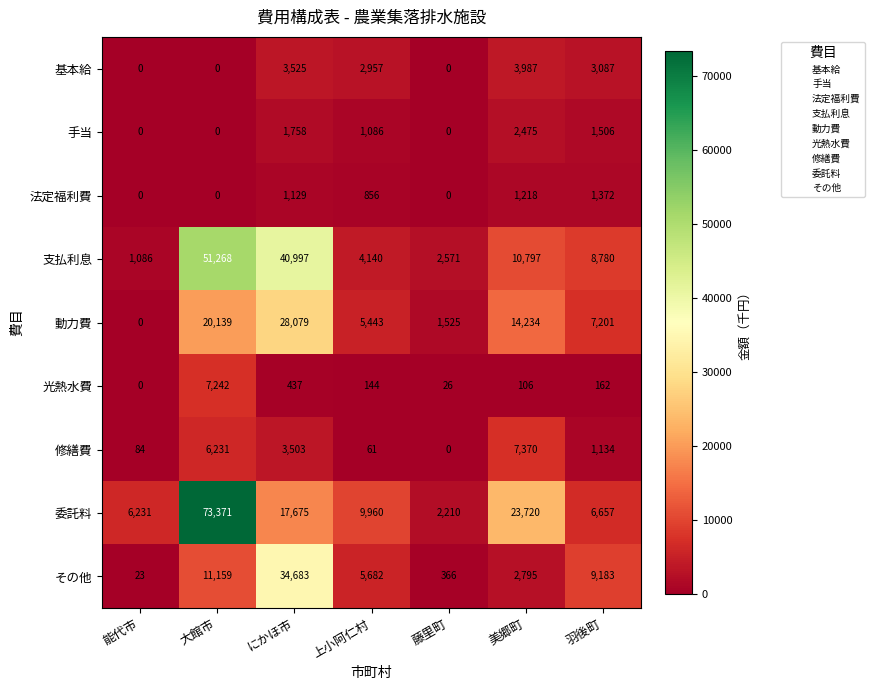

At which category is the sum across all series the highest?

大館市